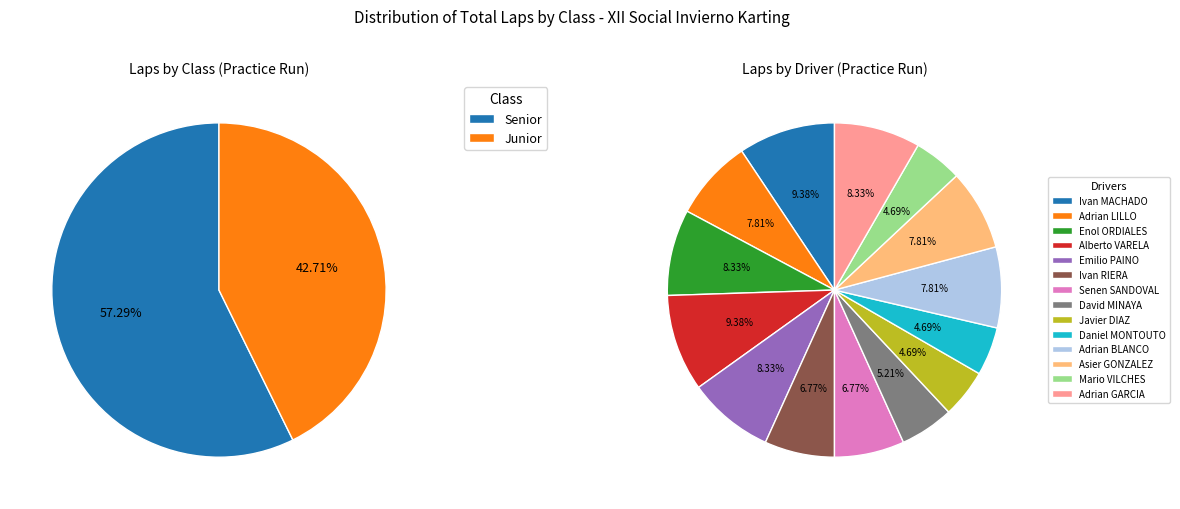

Which category has the smallest portion of the pie?

Junior